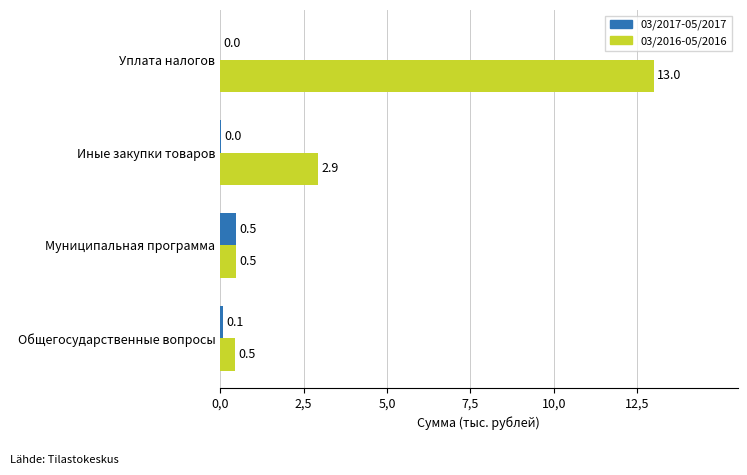

Which series has the largest total across all categories?

03/2016-05/2016